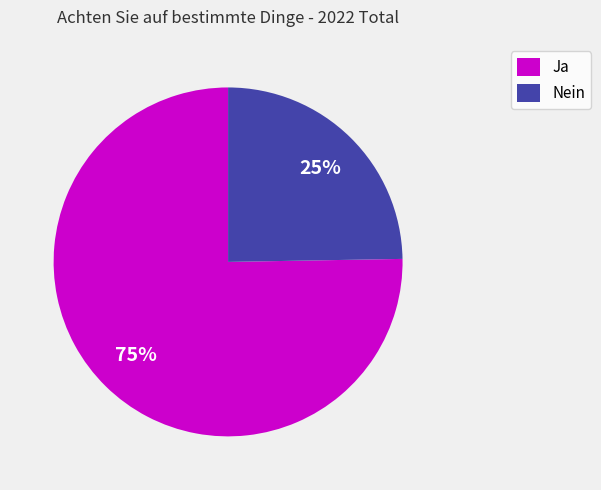

What is the smallest slice in the pie chart?

Nein